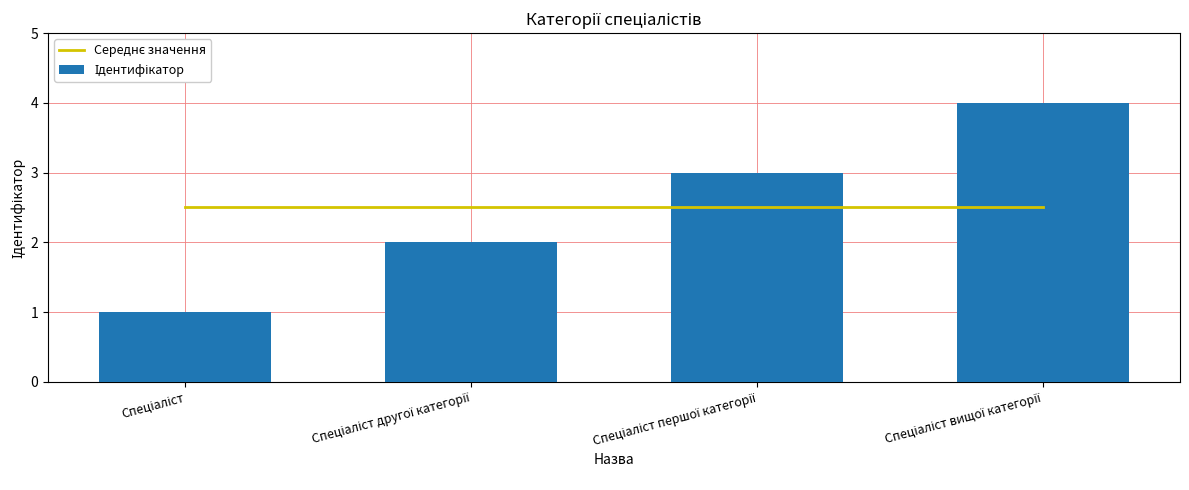

Which category has the lowest value in the Середнє значення series?

Спеціаліст